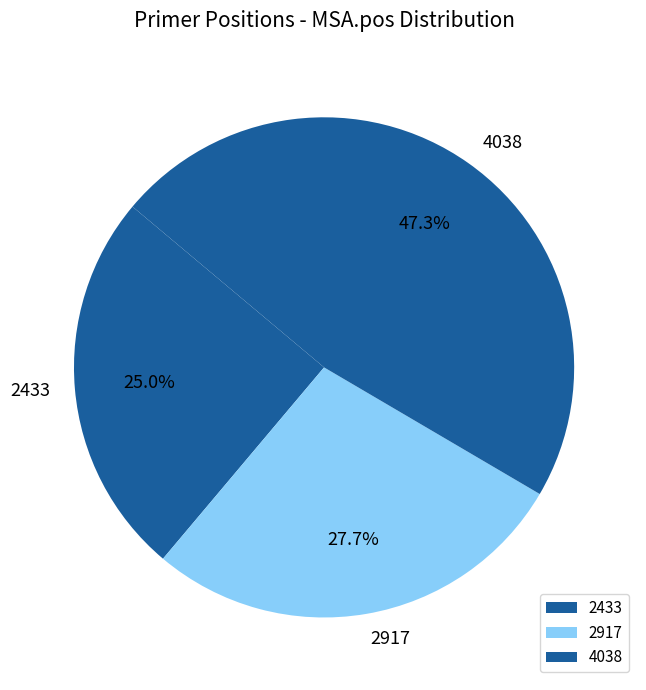

How many slices are in this pie chart?

3